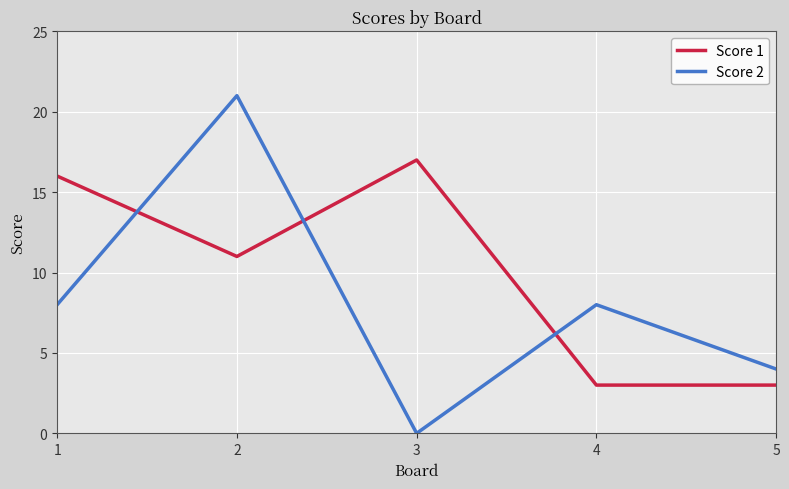

Reading left to right, extract all data points from this chart.

Score 1: 1=16	2=11	3=17	4=3	5=3
Score 2: 1=8	2=21	3=0	4=8	5=4